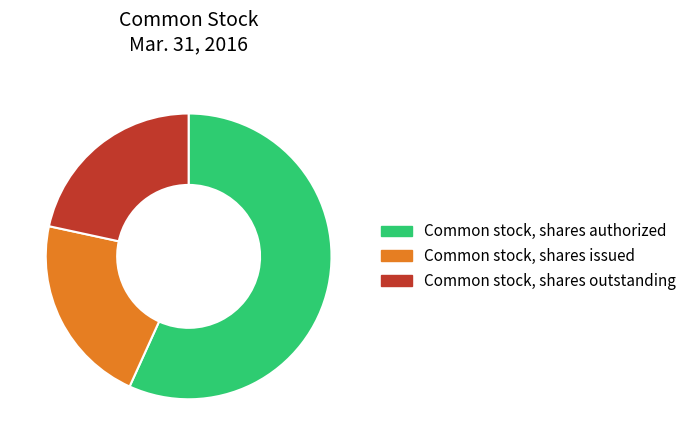

Is there a majority slice in this chart?

Yes